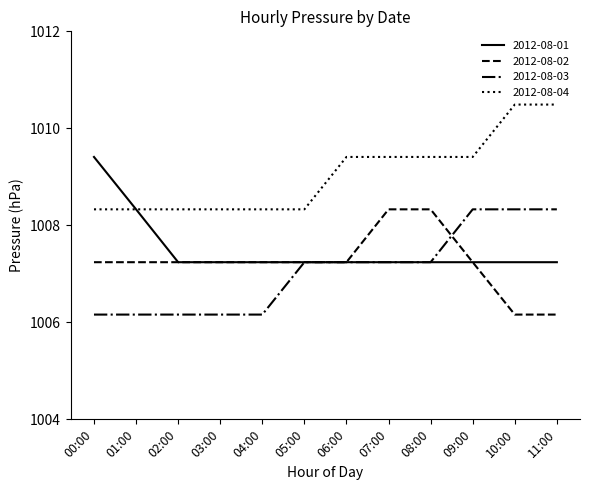

The value of 2012-08-04 at 10:00 is 1010.5. True or false?

True